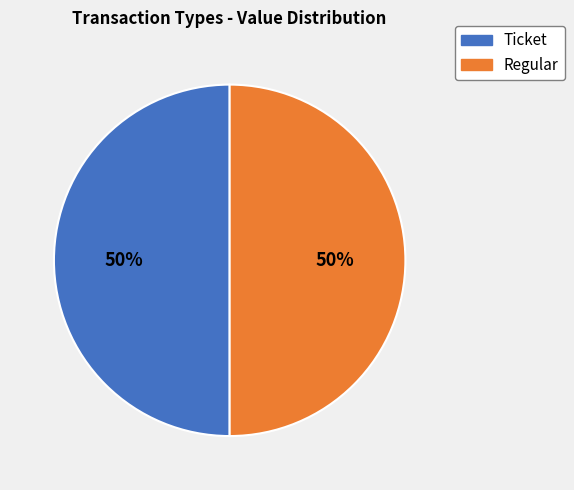

To the nearest percent, what portion does Ticket represent?

50%